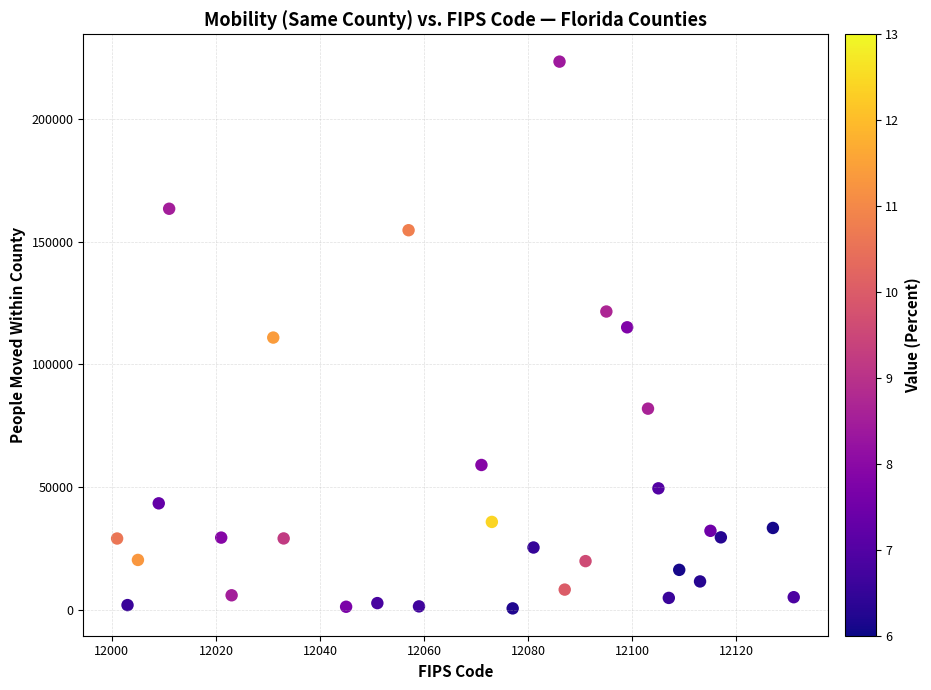

What is the range of Y values (max minus min)?

222848